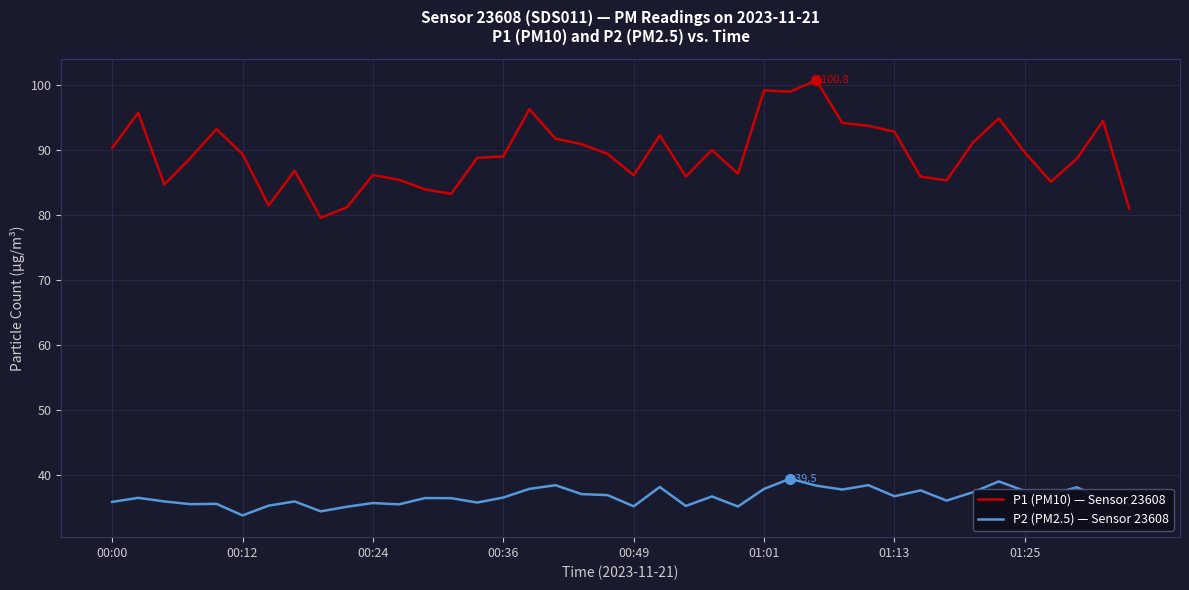

Which series has the largest range (max minus min)?

P1 (PM10) — Sensor 23608